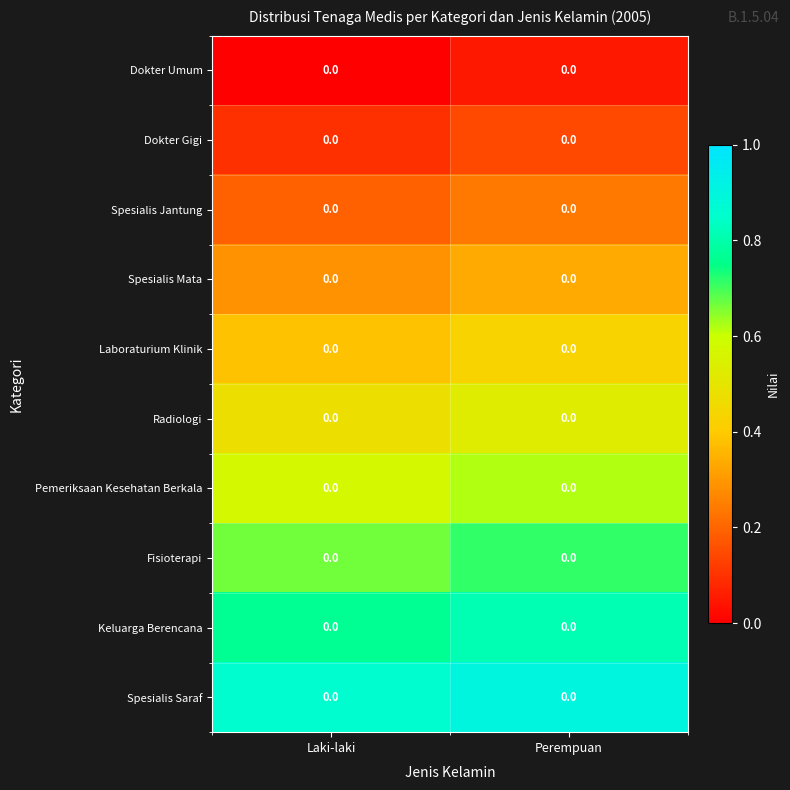

The value of Keluarga Berencana at Laki-laki is 0.8. True or false?

True